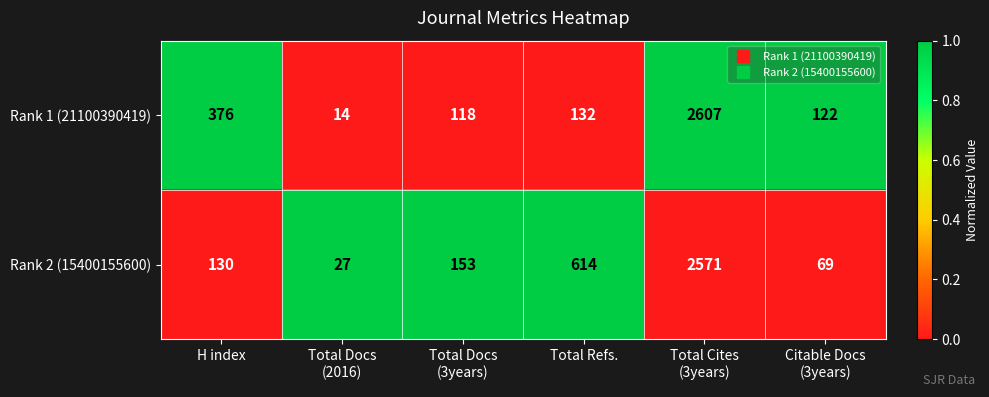

Reading right to left, extract all data points from this chart.

Rank 1 (21100390419): 122	2607	132	118	14	376
Rank 2 (15400155600): 69	2571	614	153	27	130